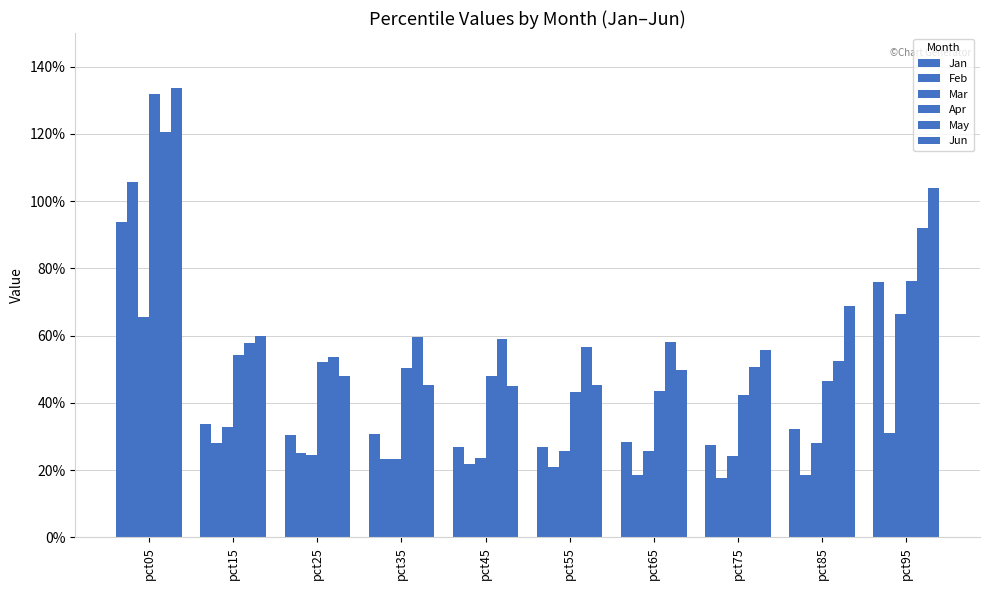

At how many categories does at least one series exceed 0?

10